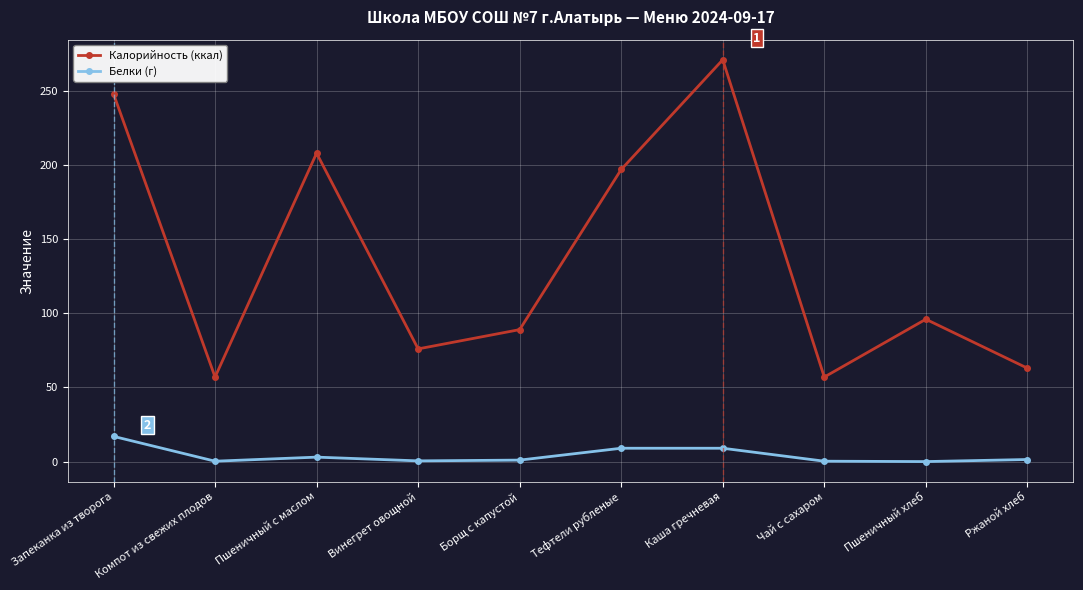

At which label is Калорийность (ккал) closest to 164?

Тефтели рубленые